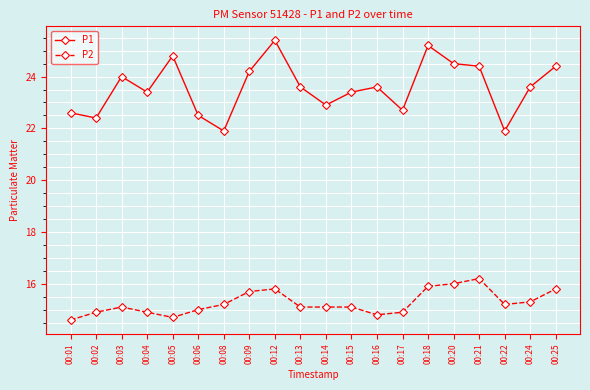

What is the difference between the highest and lowest values at 00:01?

8.0